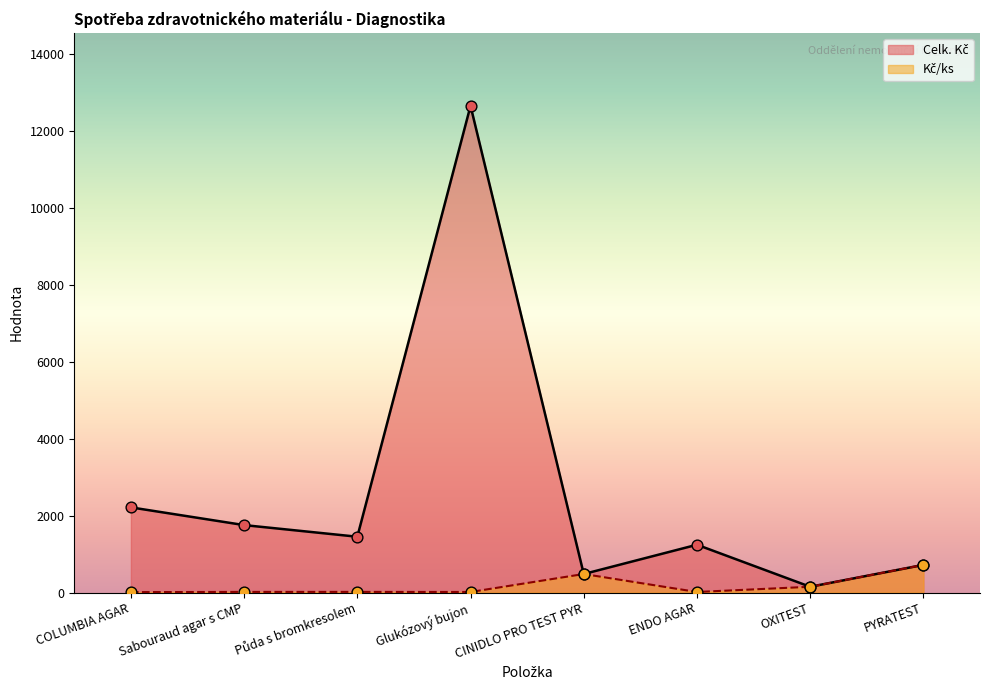

At which category is the sum across all series the highest?

Glukózový bujon